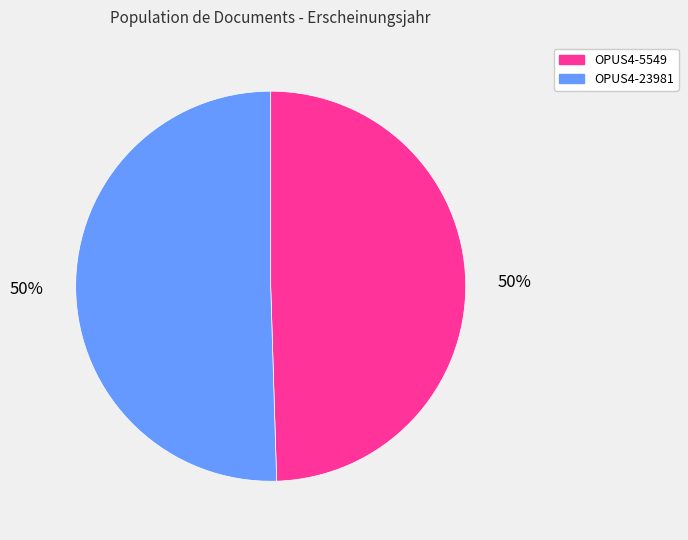

True or false: OPUS4-5549 accounts for 50% of the total.

True